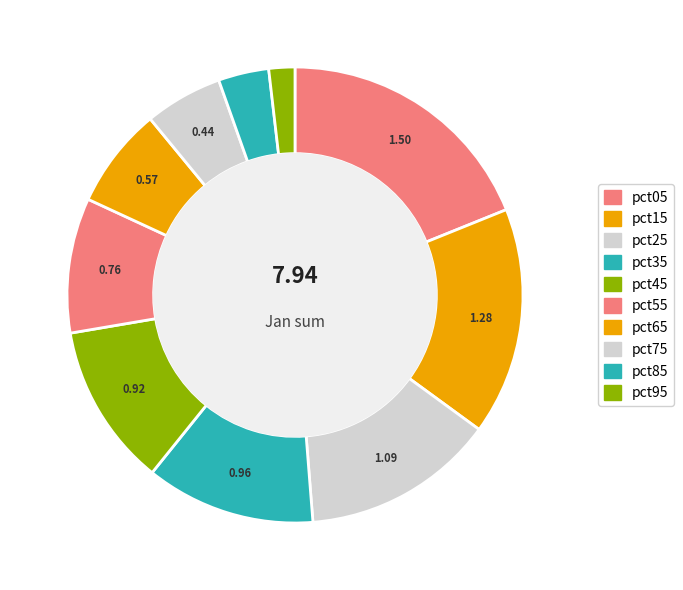

Rank the categories by value from highest to lowest.

pct05, pct15, pct25, pct35, pct45, pct55, pct65, pct75, pct85, pct95